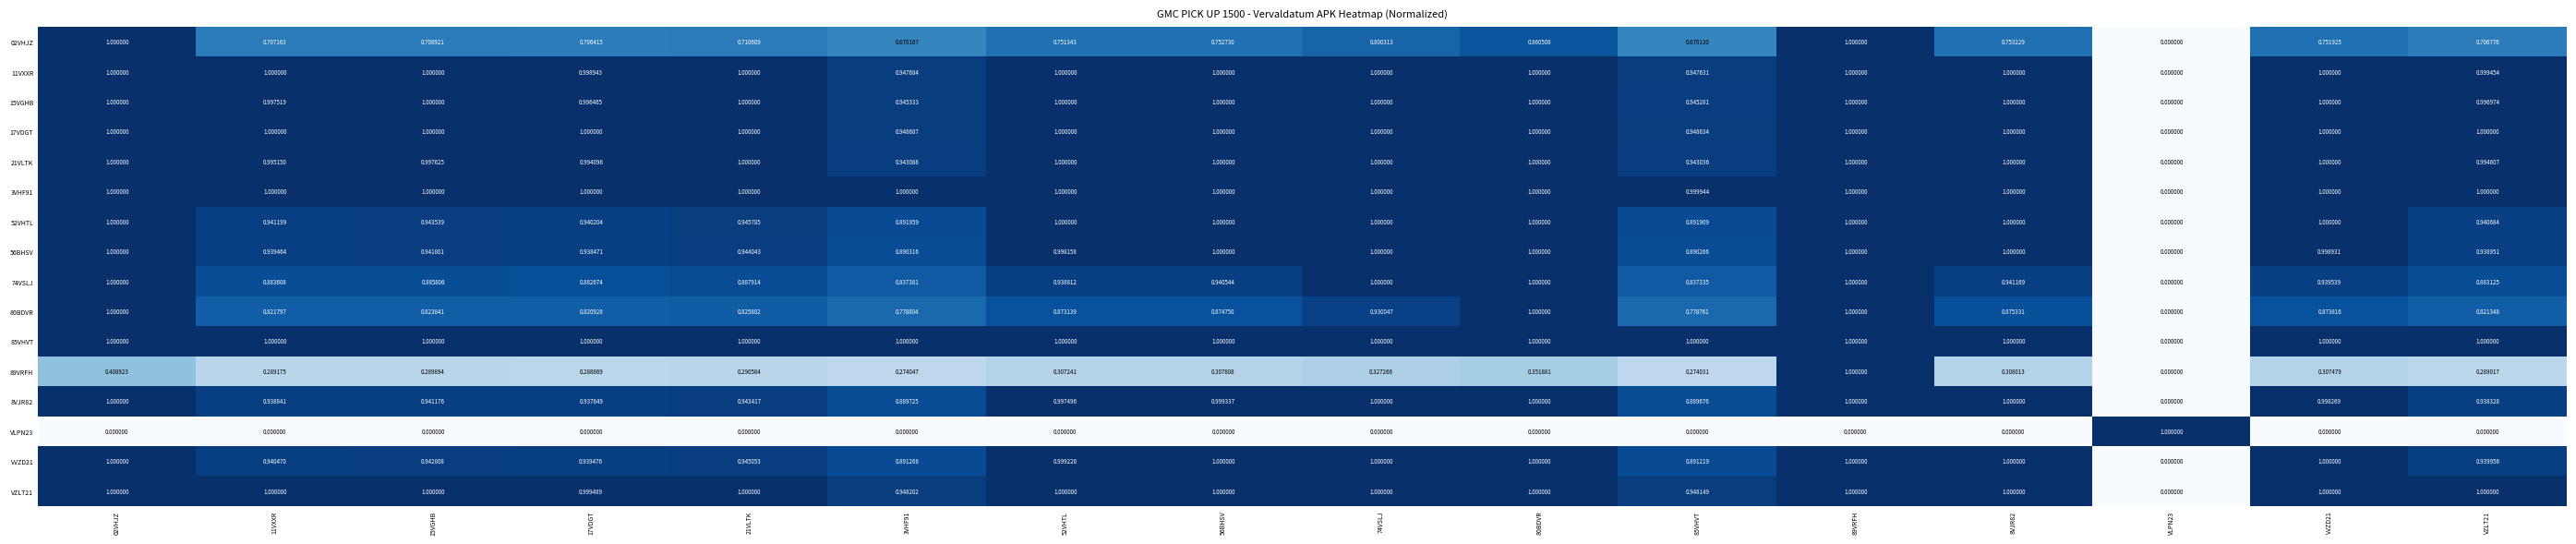

How many positive values does the 02VHJZ series have?

15